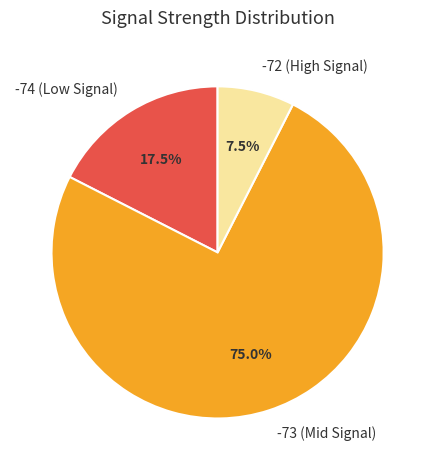

How many slices are in this pie chart?

3